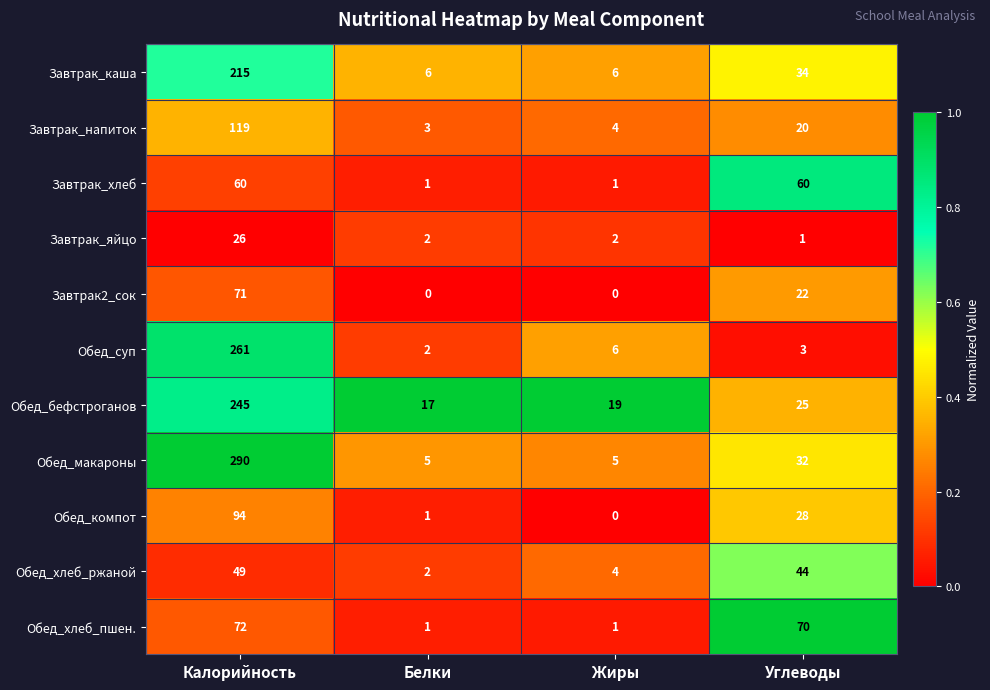

Between Белки and Углеводы, which series saw the biggest shift?

Обед_хлеб_пшен.